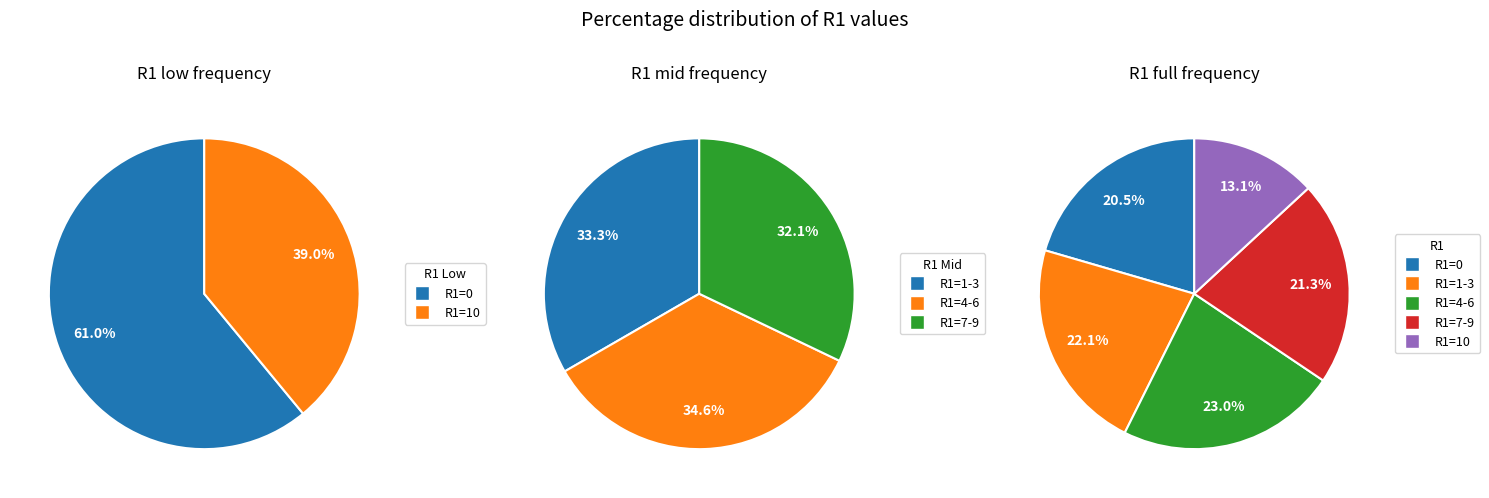

Does any single category account for the majority?

No